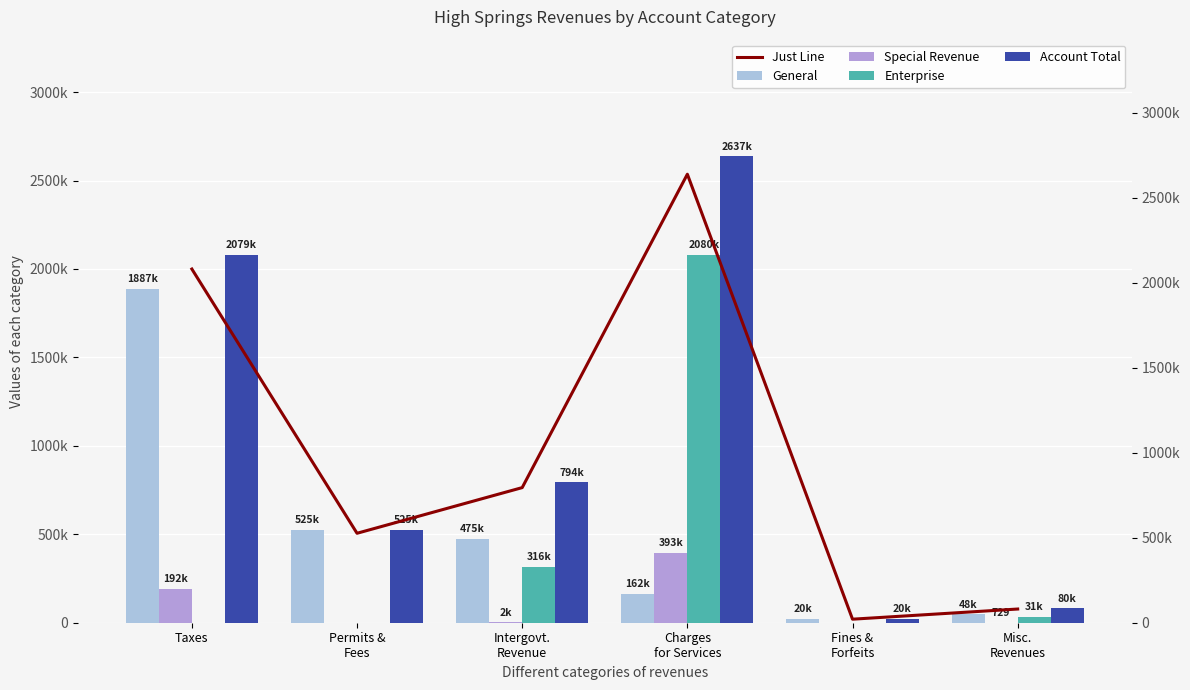

Which series has the largest total across all categories?

Account Total